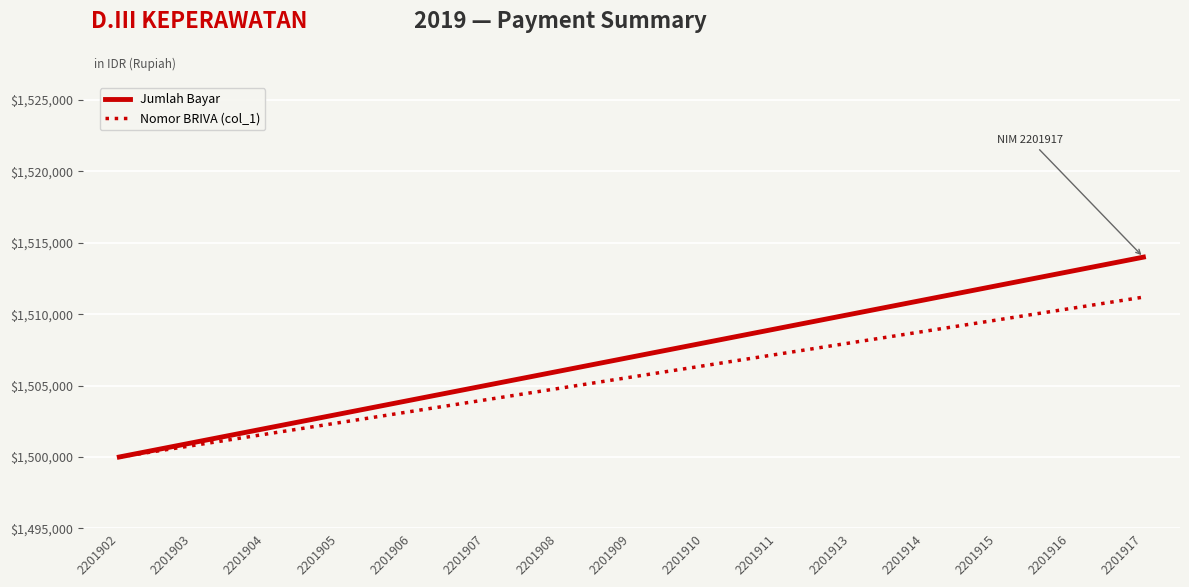

Reading left to right, what are all the values shown in this chart?

Jumlah Bayar: 2201902=1500000	2201903=1501000	2201904=1502000	2201905=1503000	2201906=1504000	2201907=1505000	2201908=1506000	2201909=1507000	2201910=1508000	2201911=1509000	2201913=1510000	2201914=1511000	2201915=1512000	2201916=1513000	2201917=1514000
Nomor BRIVA (col_1): 2201902=1500000	2201903=1500800	2201904=1501600	2201905=1502400	2201906=1503200	2201907=1504000	2201908=1504800	2201909=1505600	2201910=1506400	2201911=1507200	2201913=1508000	2201914=1508800	2201915=1509600	2201916=1510400	2201917=1511200